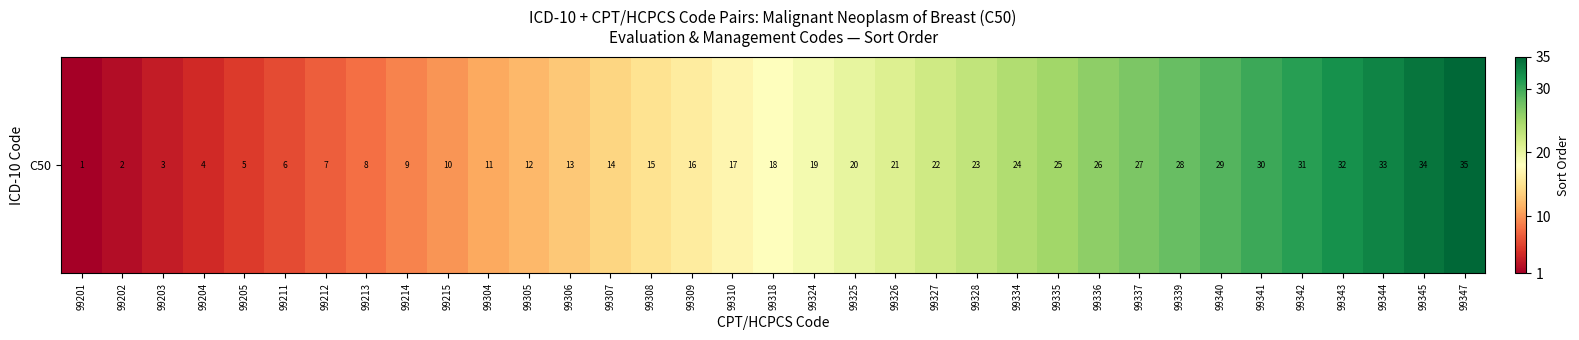

Reading left to right, what are all the values shown in this chart?

99201=1	99202=2	99203=3	99204=4	99205=5	99211=6	99212=7	99213=8	99214=9	99215=10	99304=11	99305=12	99306=13	99307=14	99308=15	99309=16	99310=17	99318=18	99324=19	99325=20	99326=21	99327=22	99328=23	99334=24	99335=25	99336=26	99337=27	99339=28	99340=29	99341=30	99342=31	99343=32	99344=33	99345=34	99347=35